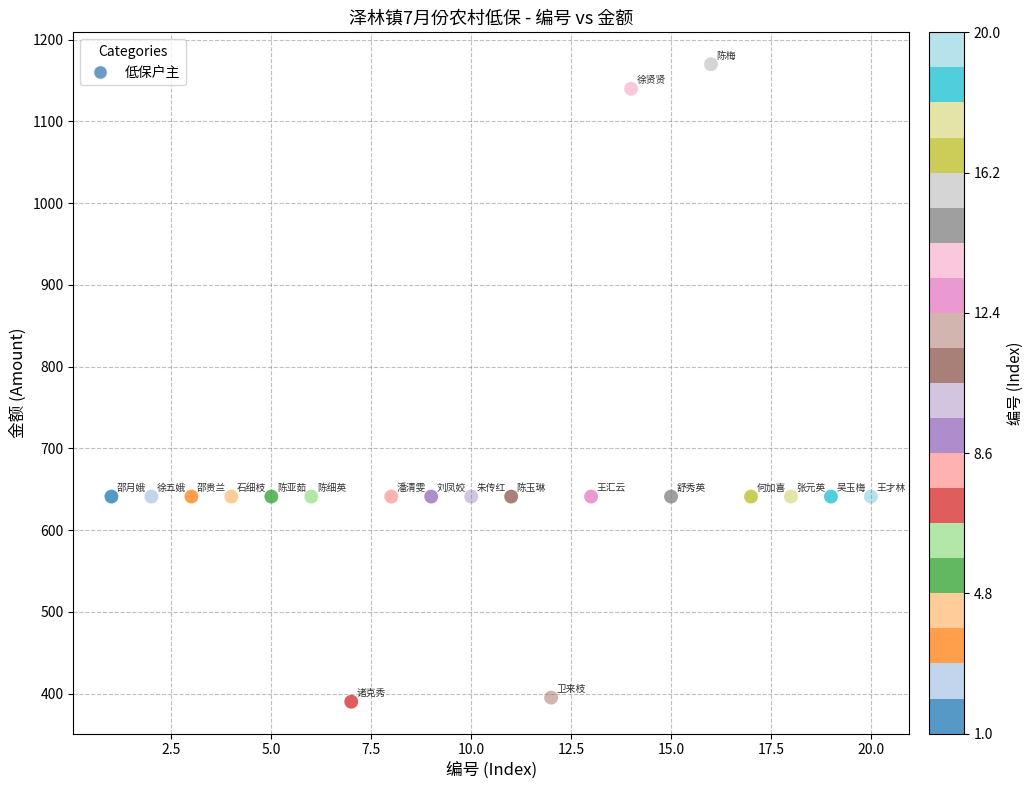

What is the range of Y values (max minus min)?

780